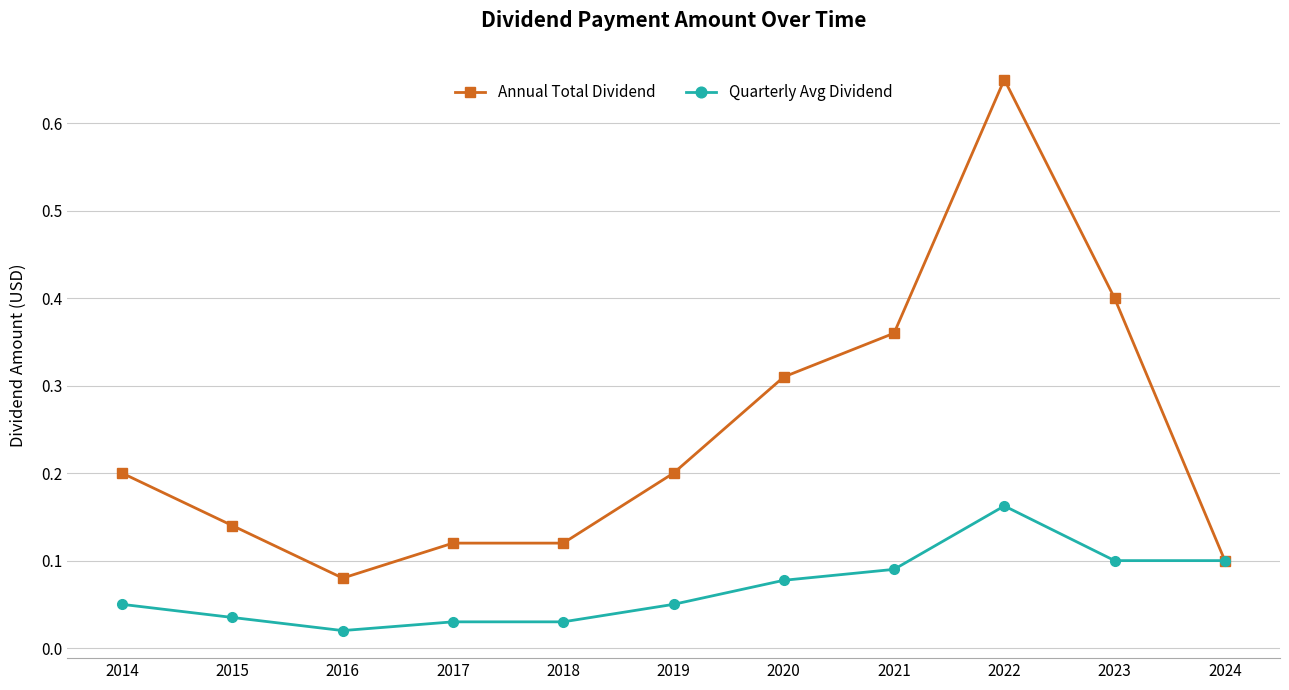

Count the number of categories in the chart.

11